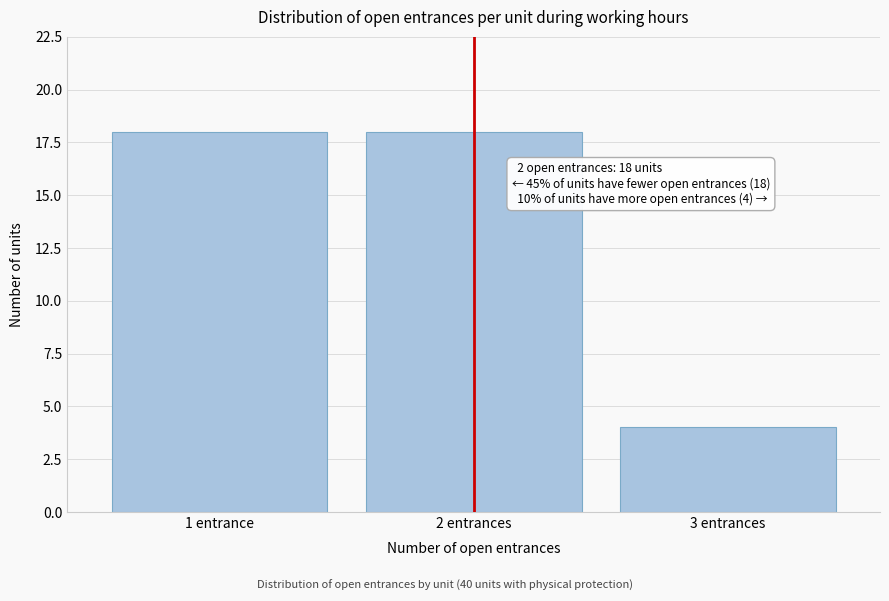

Reading left to right, transcribe all the data shown in this chart.

18	18	4